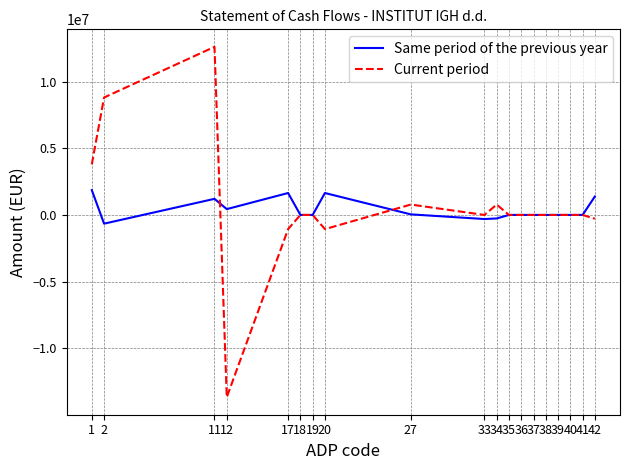

How many lines are shown in the chart?

2